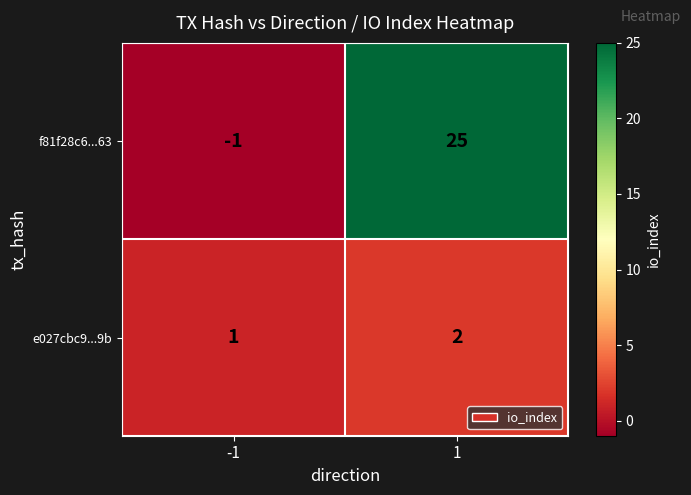

Which series changed the most between -1 and 1?

f81f28c6...63